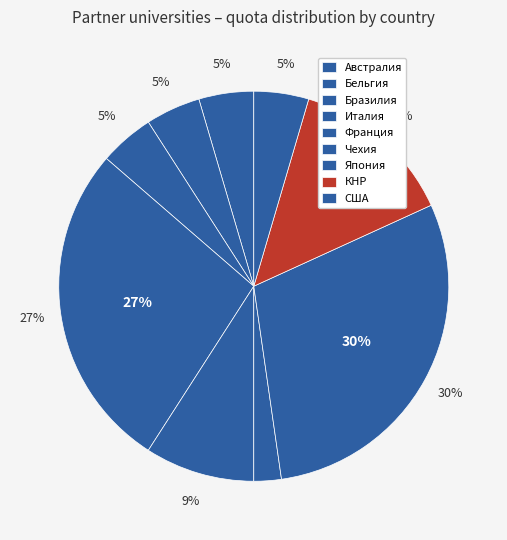

What percentage is the Австралия/Бельгия/Бразилия/США slice, to the nearest percent?

17%